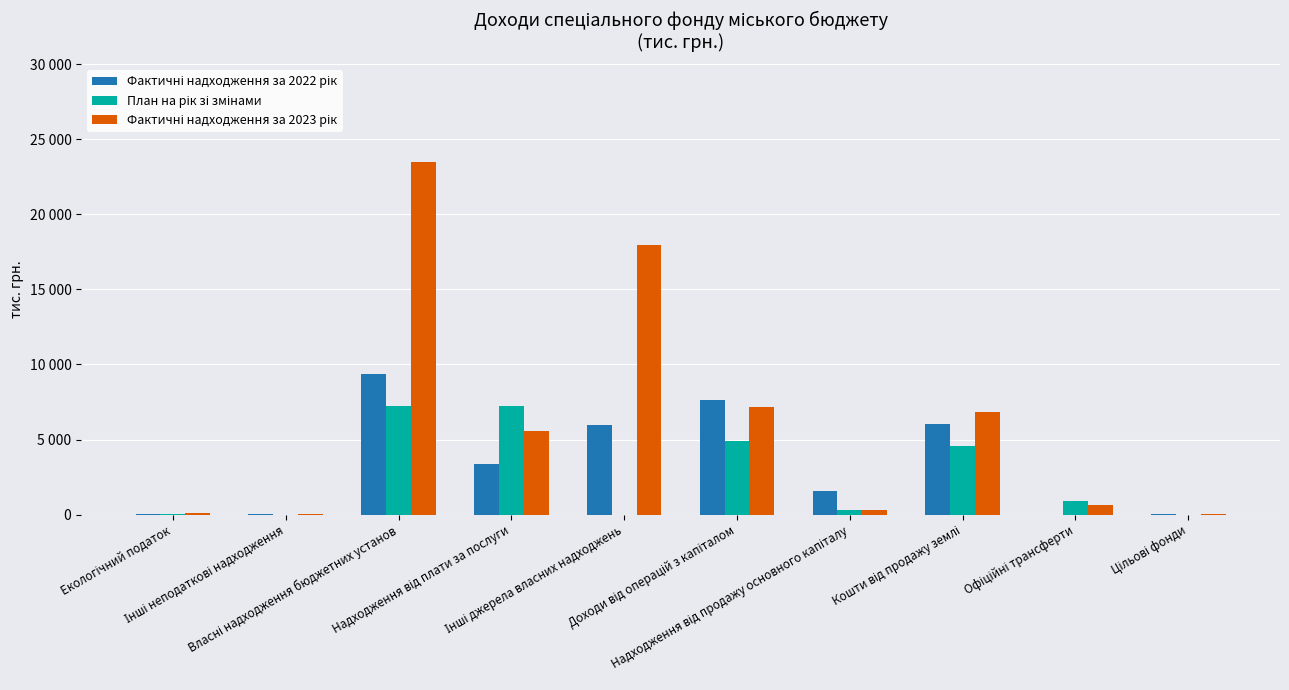

Which series has the largest range (max minus min)?

Фактичні надходження за 2023 рік